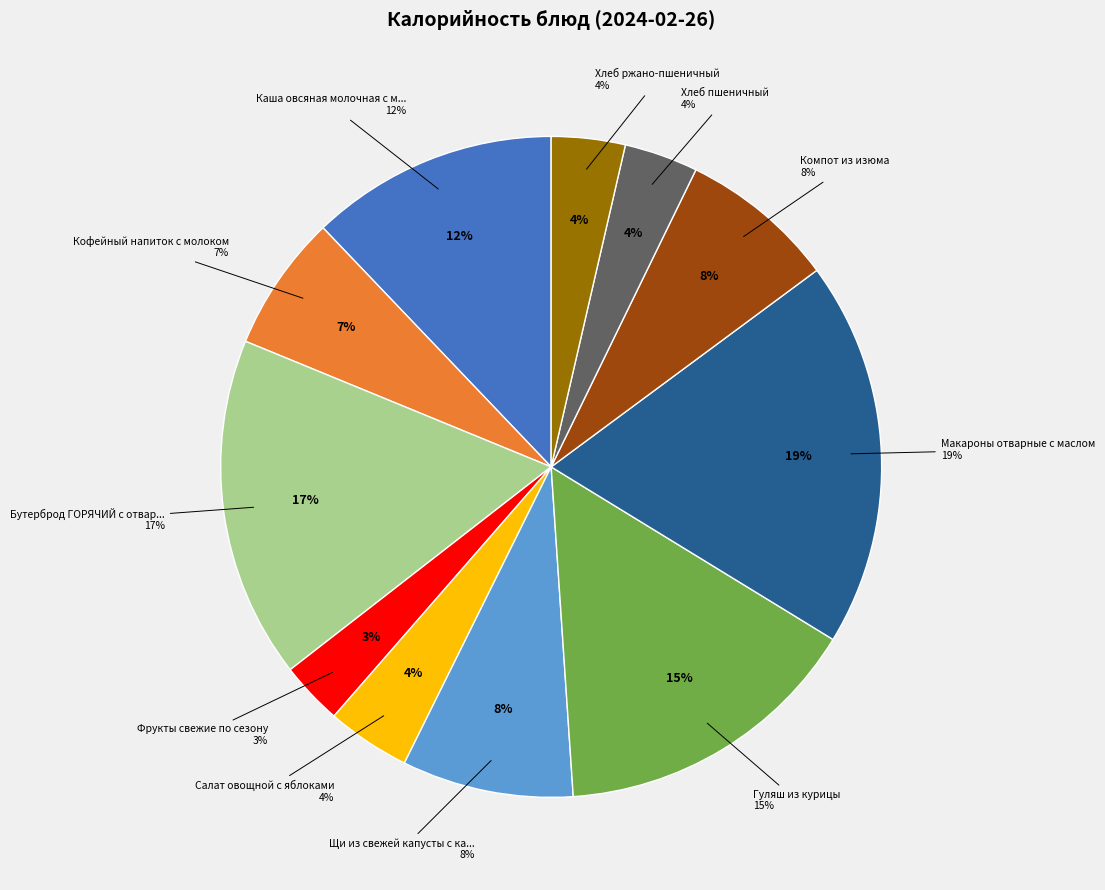

Which category has the biggest portion of the pie?

Макароны отварные с маслом